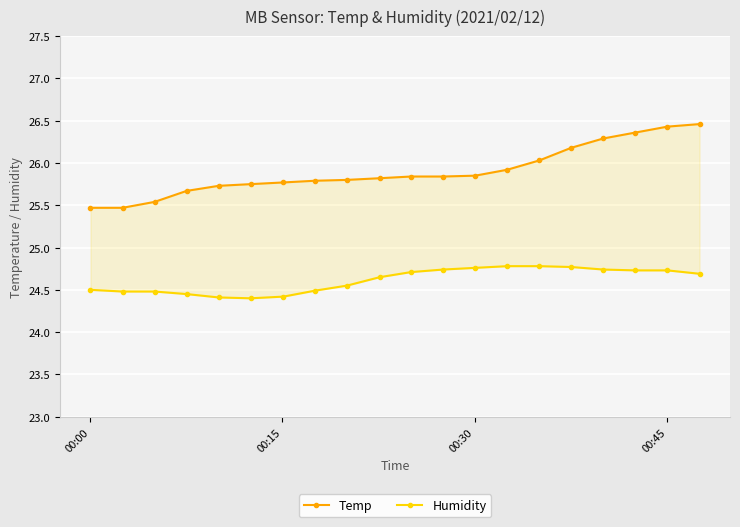

At how many categories does at least one series exceed 25?

20